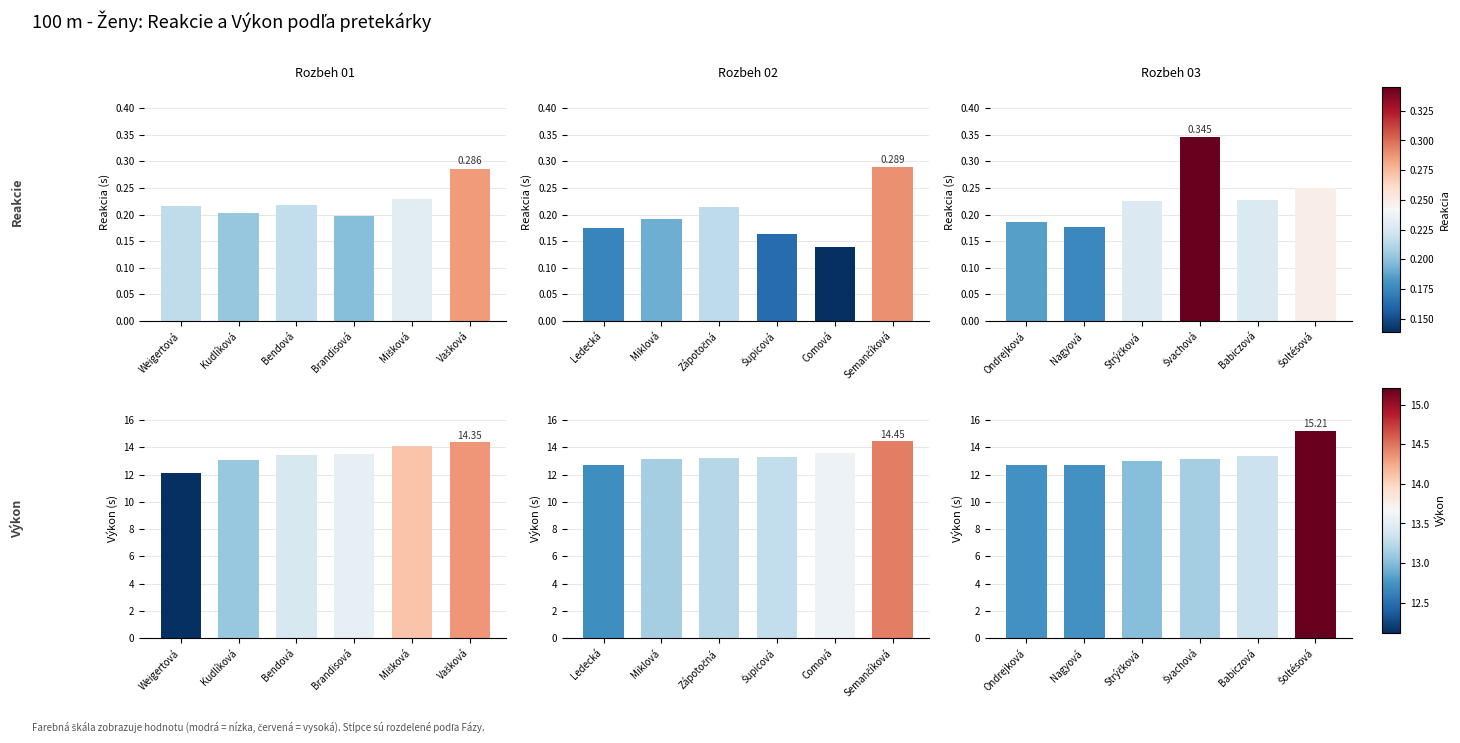

Rank the series by their maximum value, from highest to lowest.

Výkon Rozbeh 03, Výkon Rozbeh 02, Výkon Rozbeh 01, Reakcie Rozbeh 03, Reakcie Rozbeh 02, Reakcie Rozbeh 01